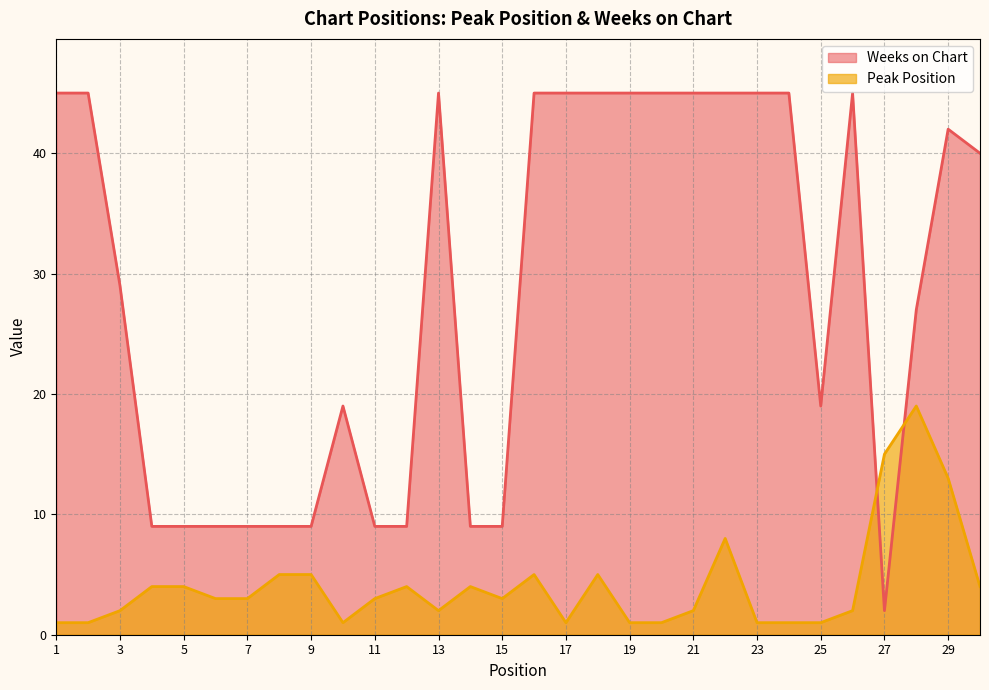

Between 26 and 30, which is larger?

30